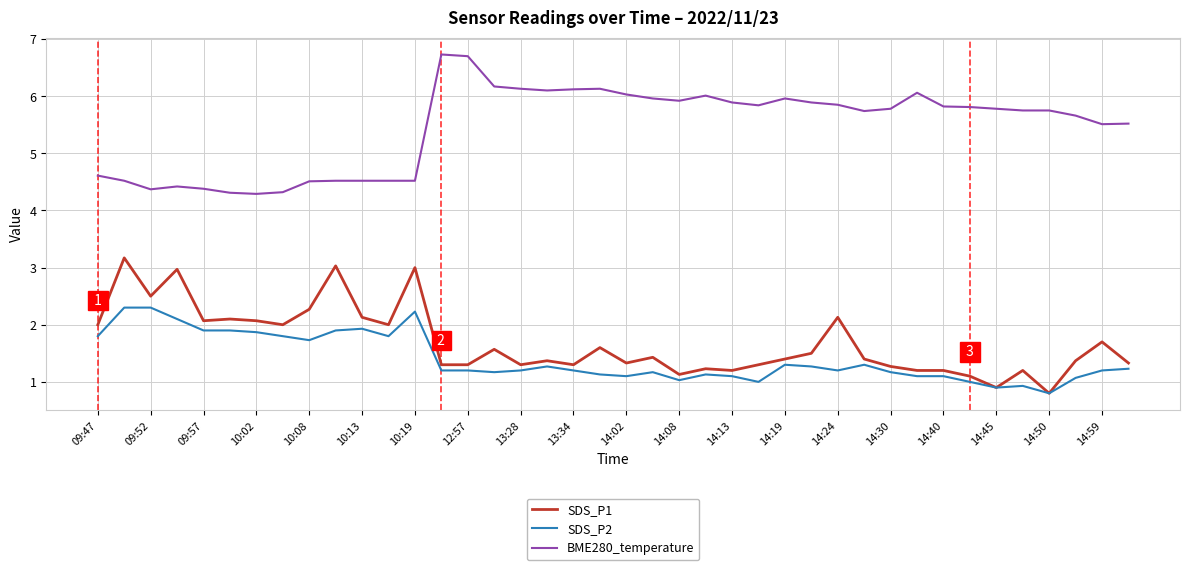

Which series has the largest total across all categories?

BME280_temperature